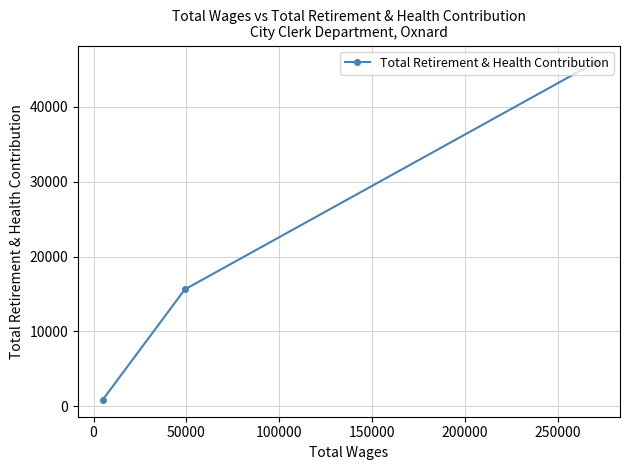

What is the value of the 2nd point from the left?

15614